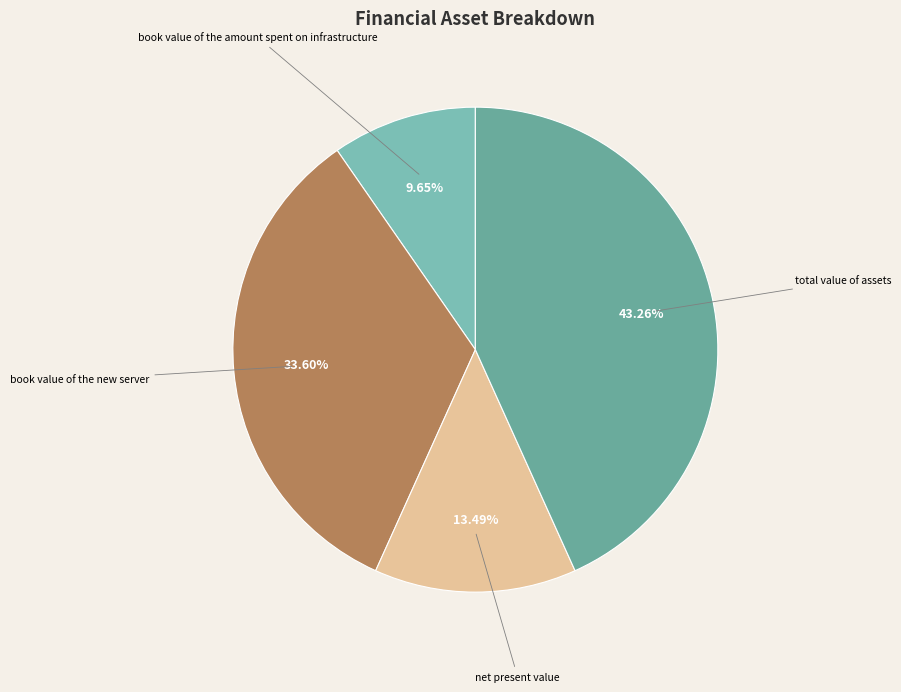

Between book value of the amount spent on infrastructure and net present value, which is larger?

net present value